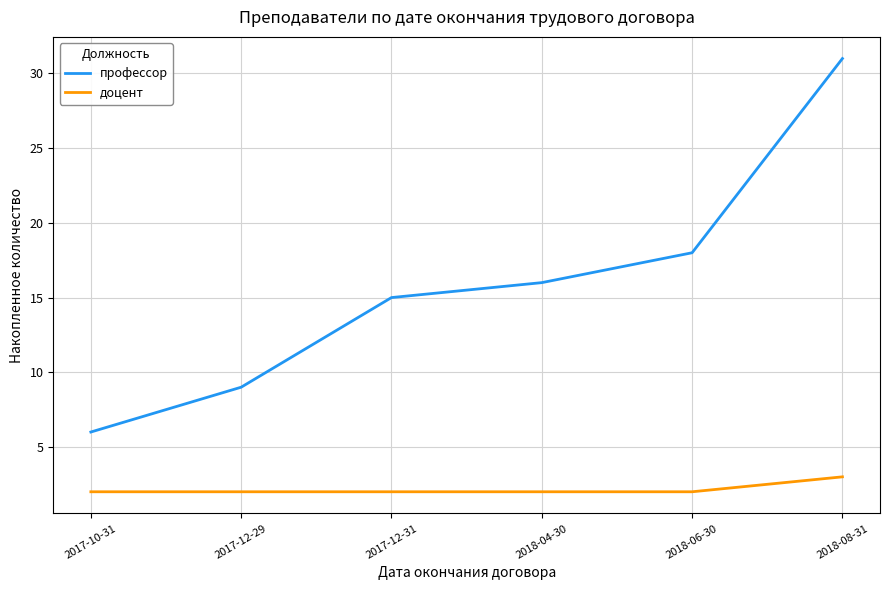

List the series in order of their overall mean, highest first.

профессор, доцент